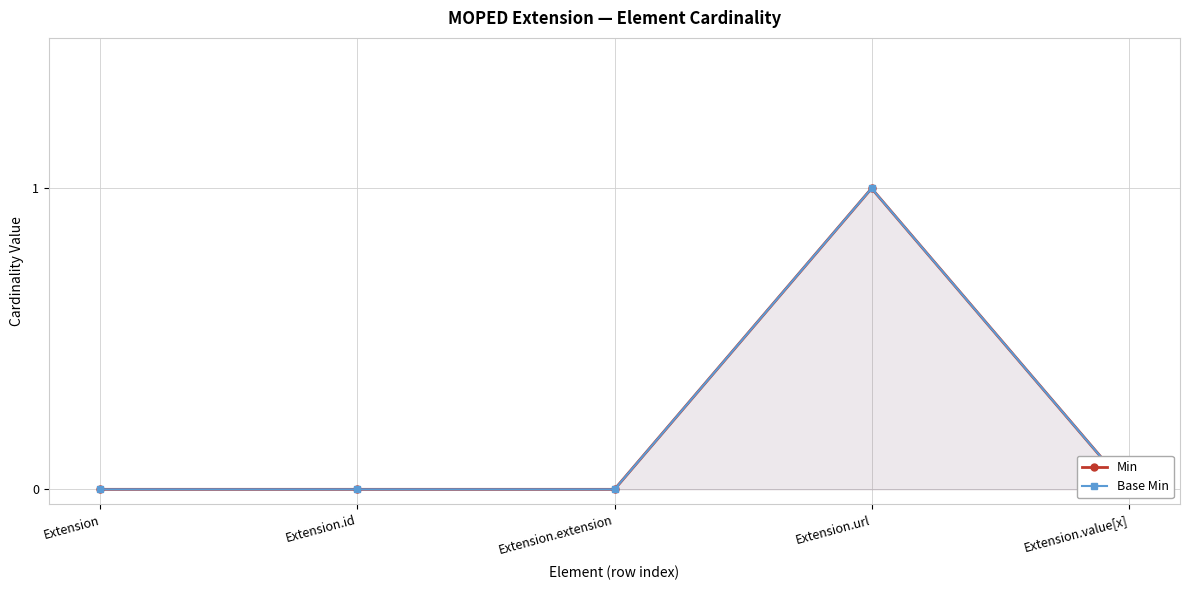

Reading left to right, transcribe all the data shown in this chart.

Min: Extension=0	Extension.id=0	Extension.extension=0	Extension.url=1	Extension.value[x]=0
Base Min: Extension=0	Extension.id=0	Extension.extension=0	Extension.url=1	Extension.value[x]=0